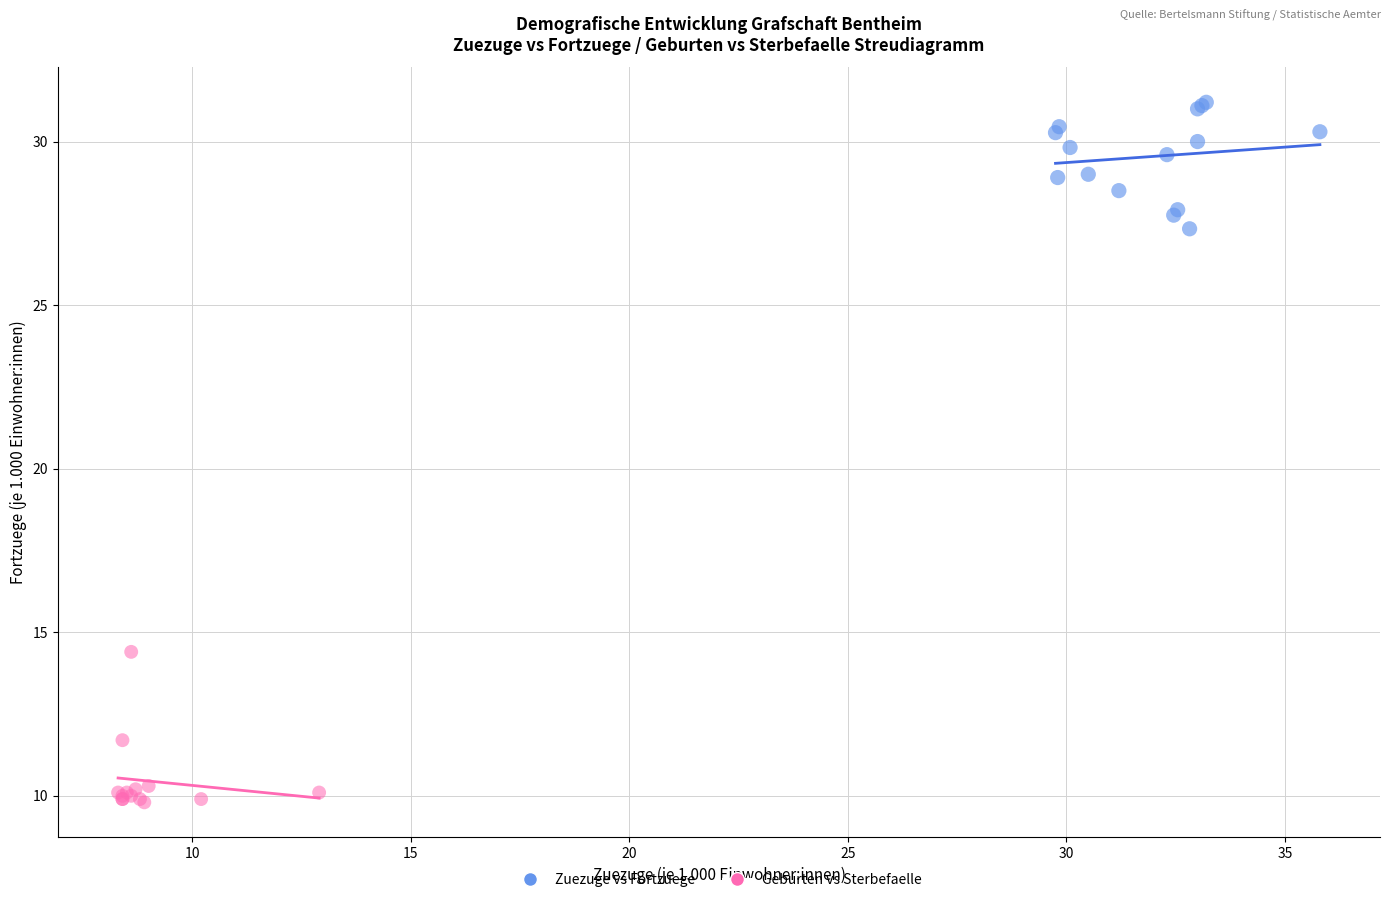

Which series reaches the minimum Y coordinate?

Geburten vs Sterbefaelle